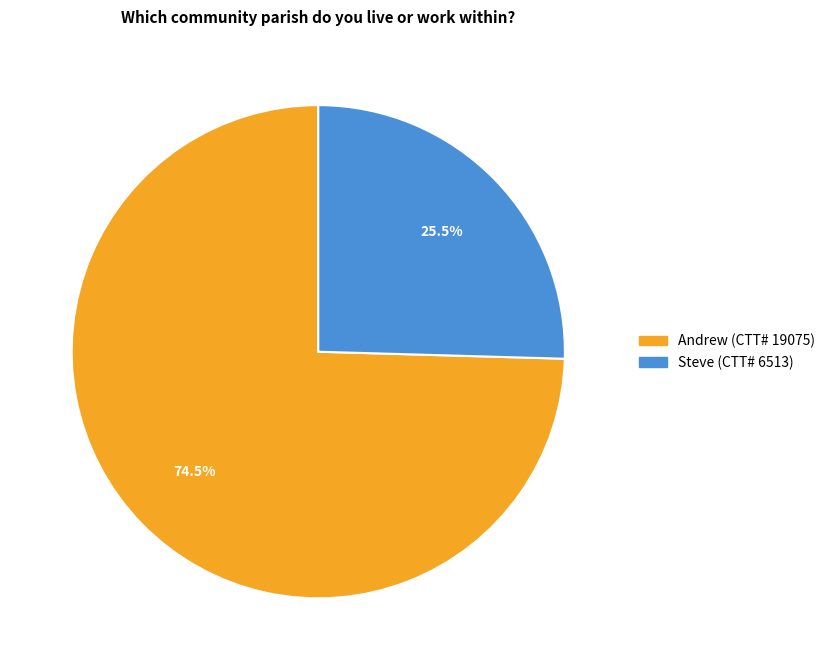

Between Andrew and Steve, which is larger?

Andrew